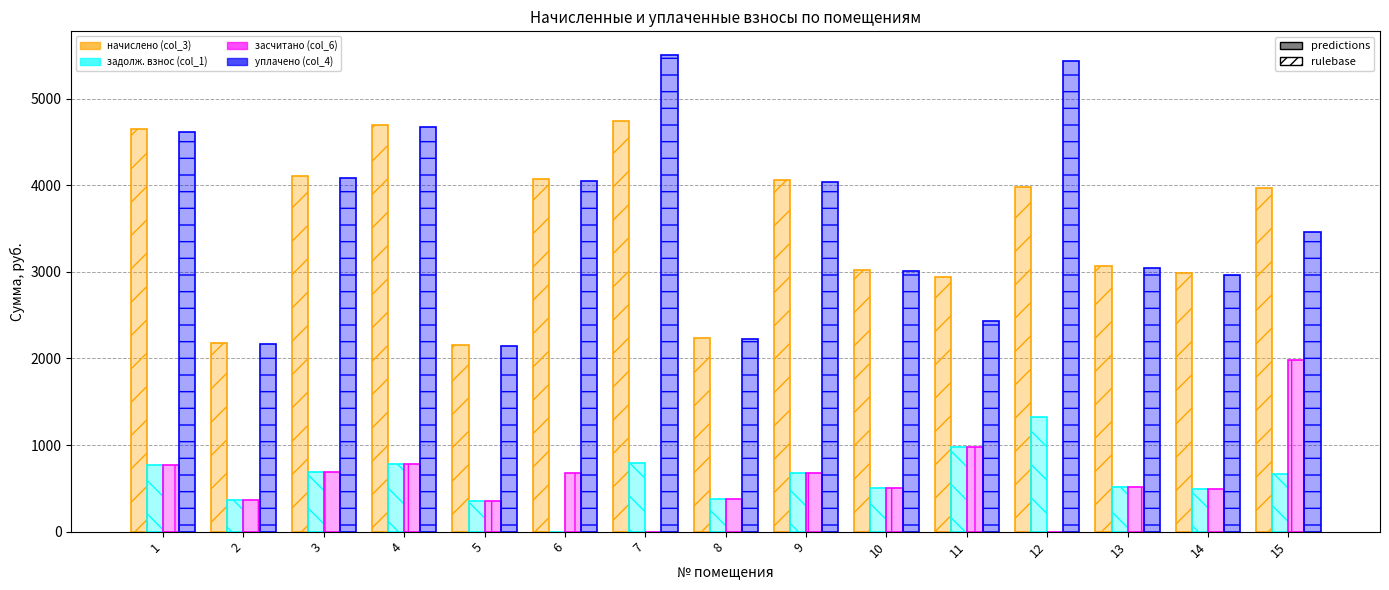

Are the bars grouped side by side (vs. stacked)?

Yes